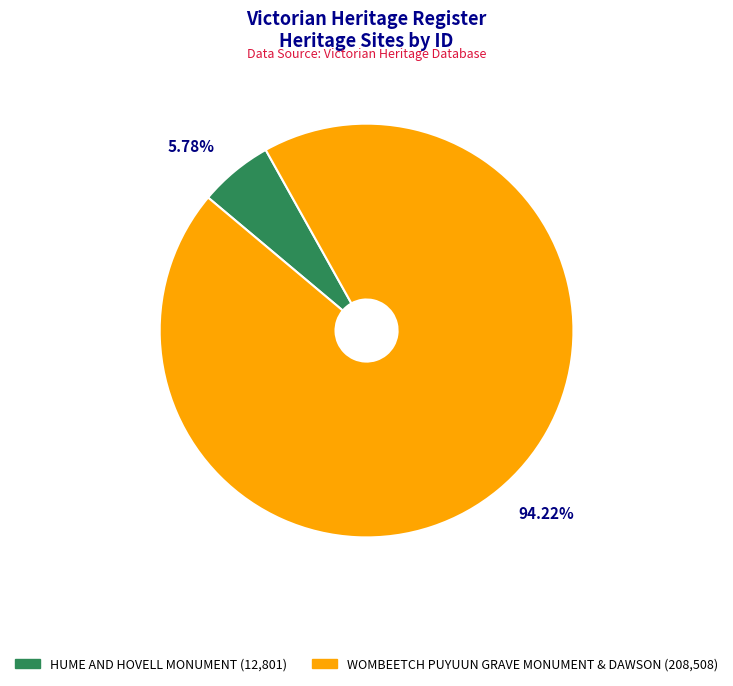

Is there a majority slice in this chart?

Yes